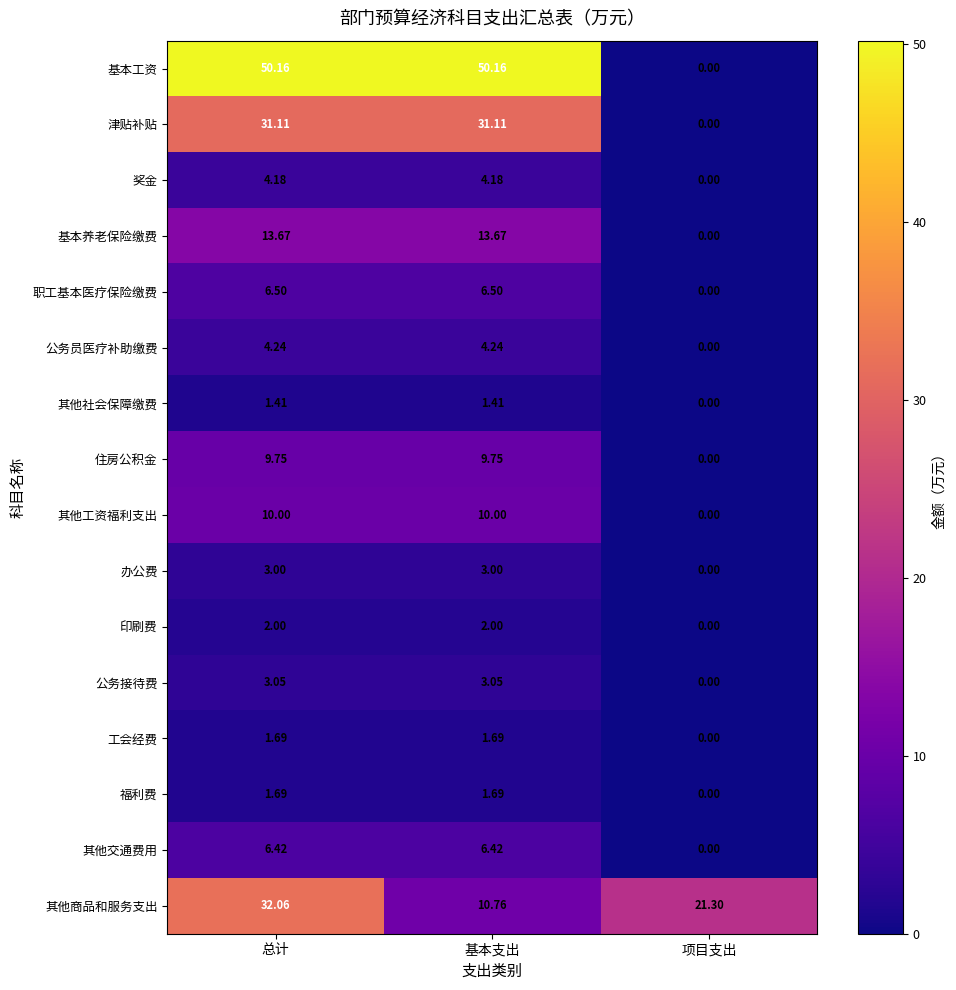

Is the value of 工会经费 at 基本支出 greater than the value of 住房公积金 at 基本支出?

No